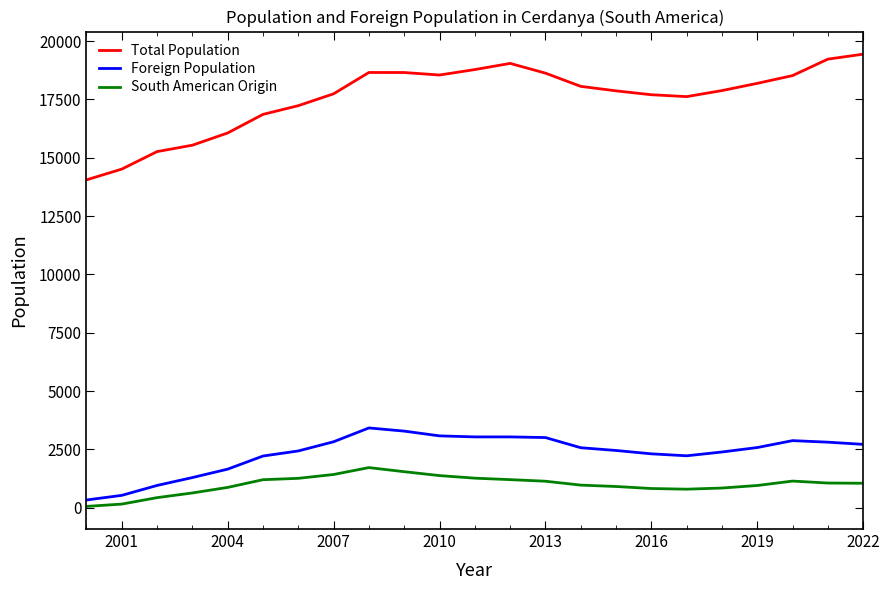

The value of Foreign Population at 20 is 1561. True or false?

False